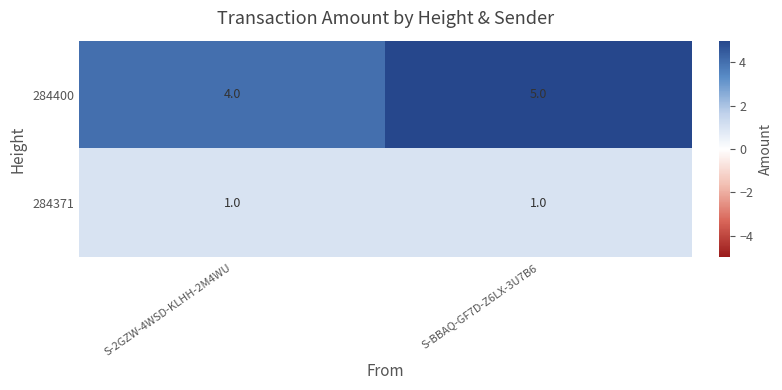

List the series in order of their peak value, lowest first.

284371, 284400